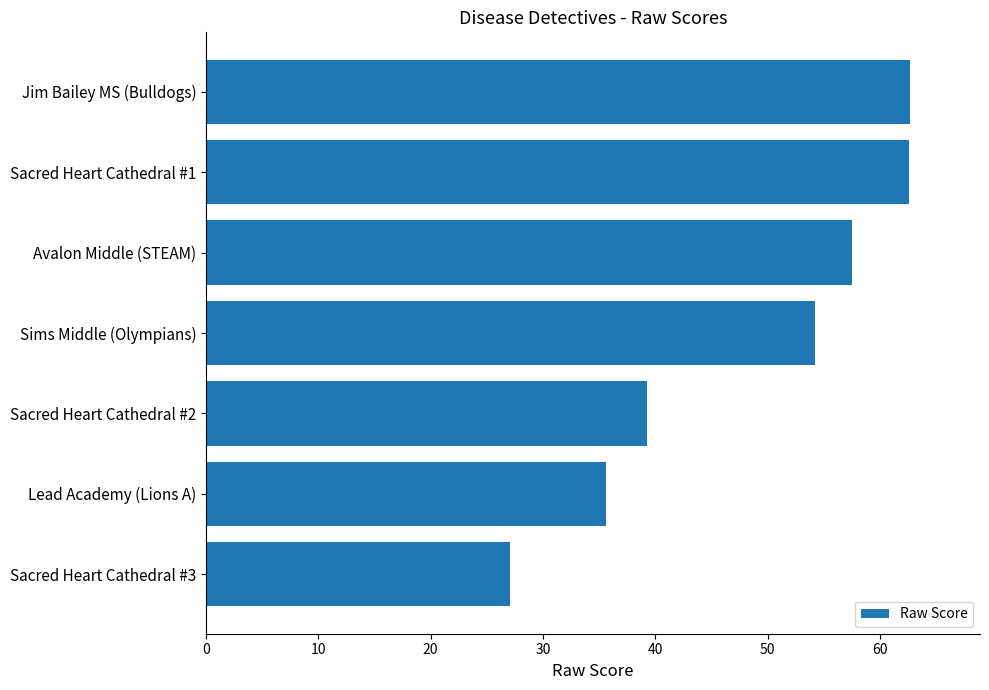

At which label is the value closest to 44?

Sacred Heart Cathedral #2